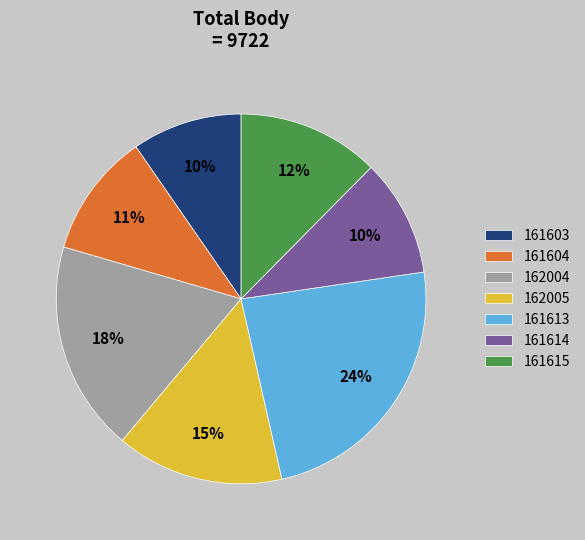

Does any single category account for the majority?

No